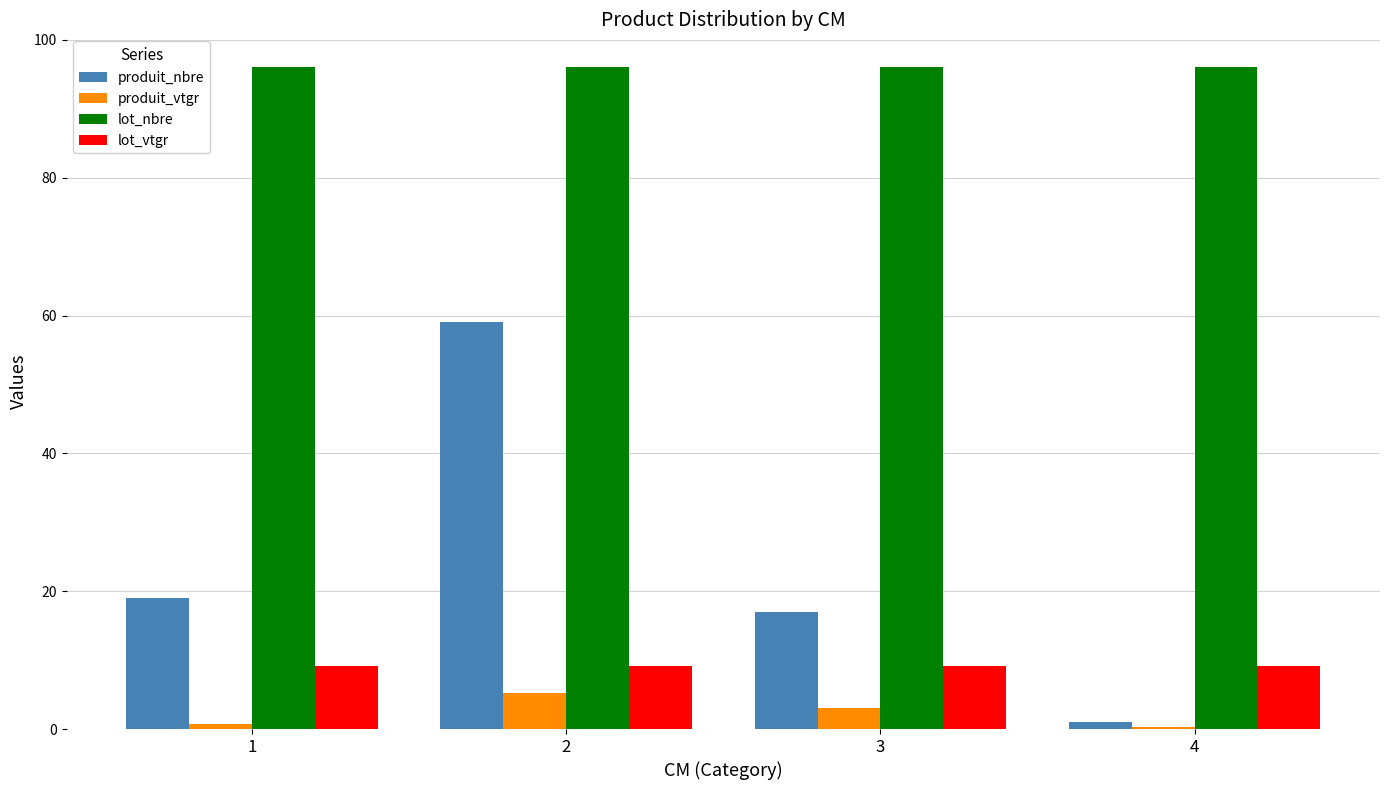

Reading left to right, what are all the values shown in this chart?

produit_nbre: 19.0	59.0	17.0	1.0
produit_vtgr: 0.7	5.2	3.0	0.2
lot_nbre: 96.0	96.0	96.0	96.0
lot_vtgr: 9.2	9.2	9.2	9.2